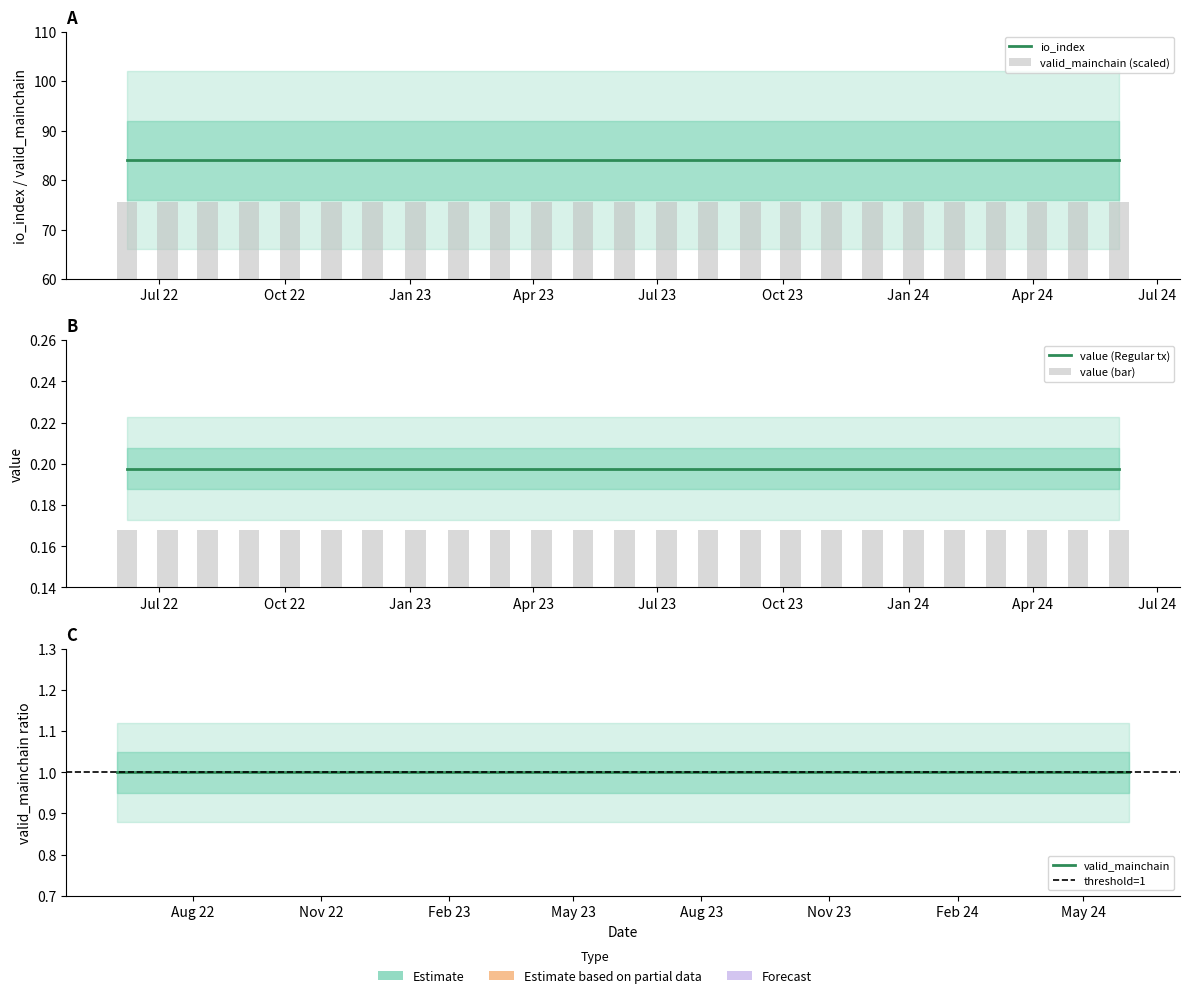

The value series shows 0.2 at 13. True or false?

True